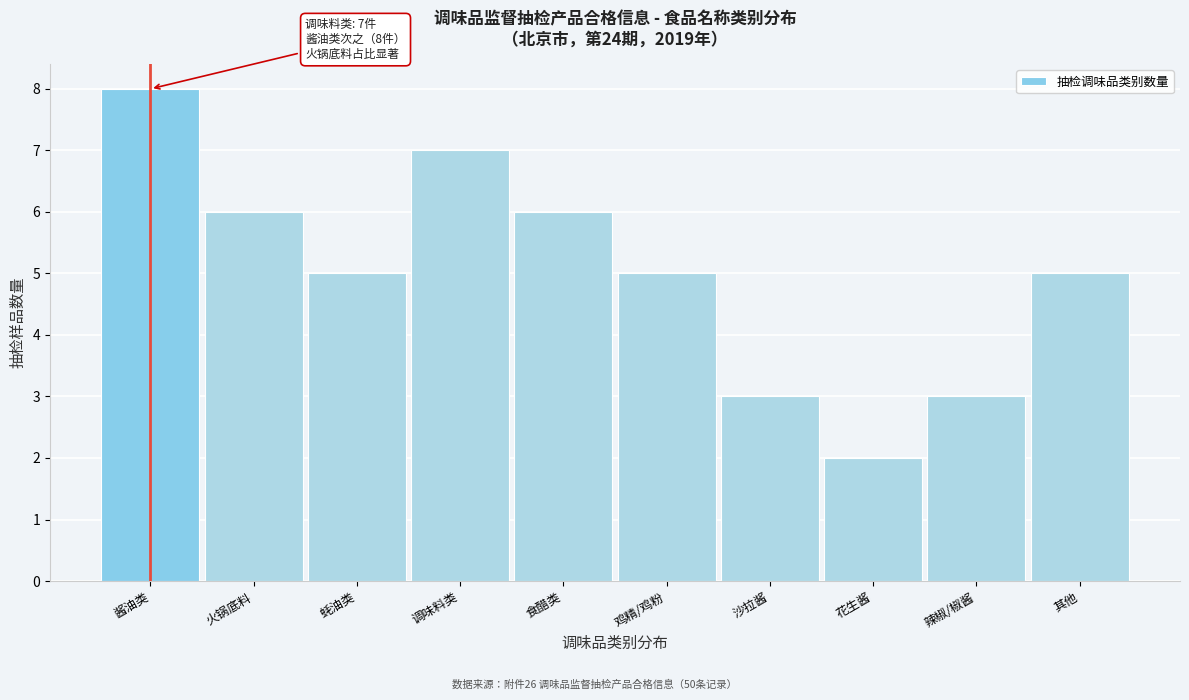

Reading right to left, extract all data points from this chart.

5	3	2	3	5	6	7	5	6	8